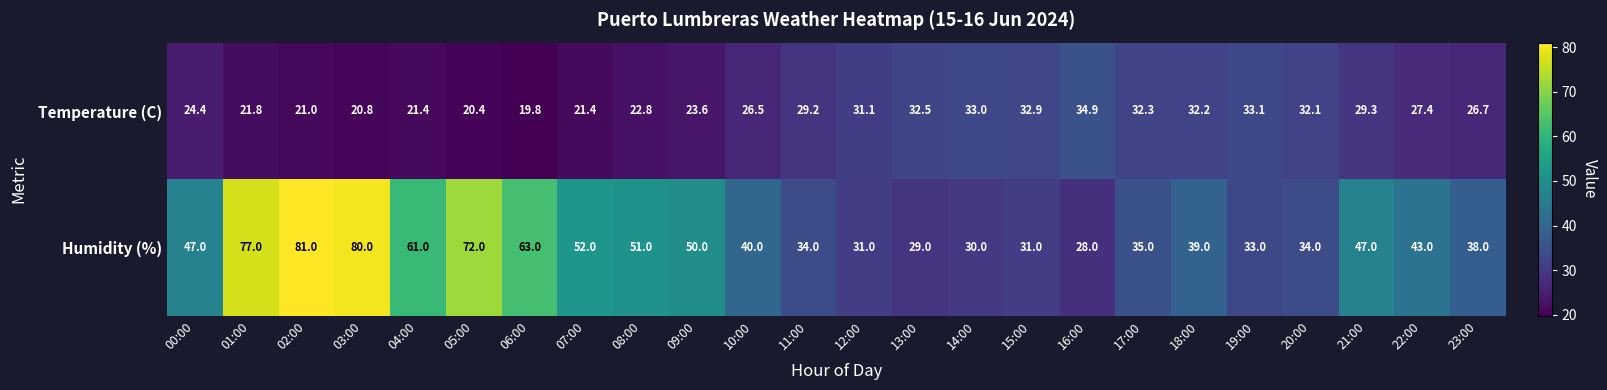

Rank the series by their average value, from lowest to highest.

Temperature (C), Humidity (%)